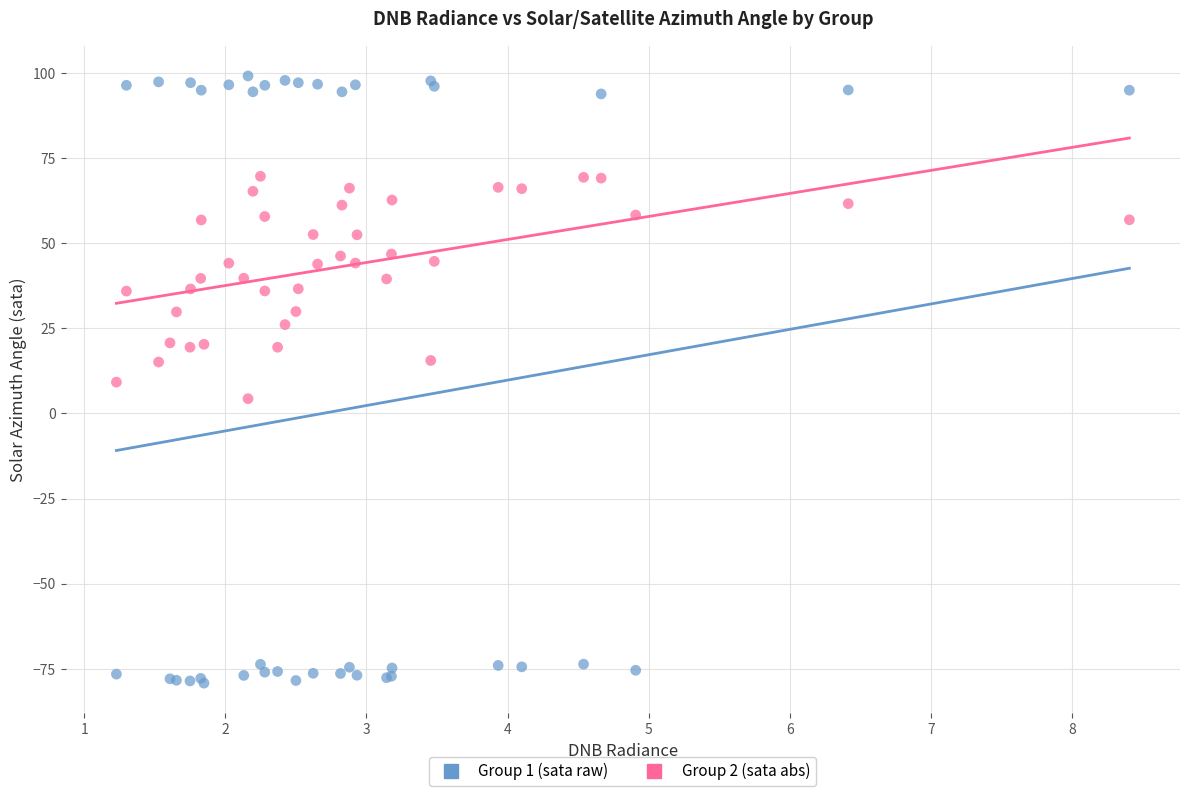

Which series reaches the maximum Y coordinate?

Group 1 (sata raw)